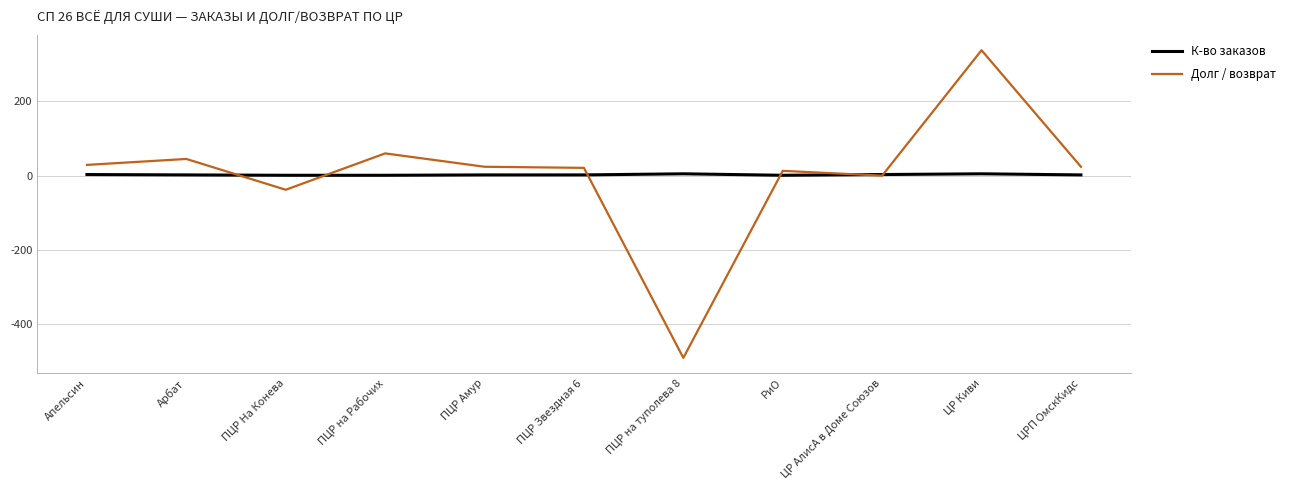

At which category does the chart reach its peak across all series?

ЦР Киви